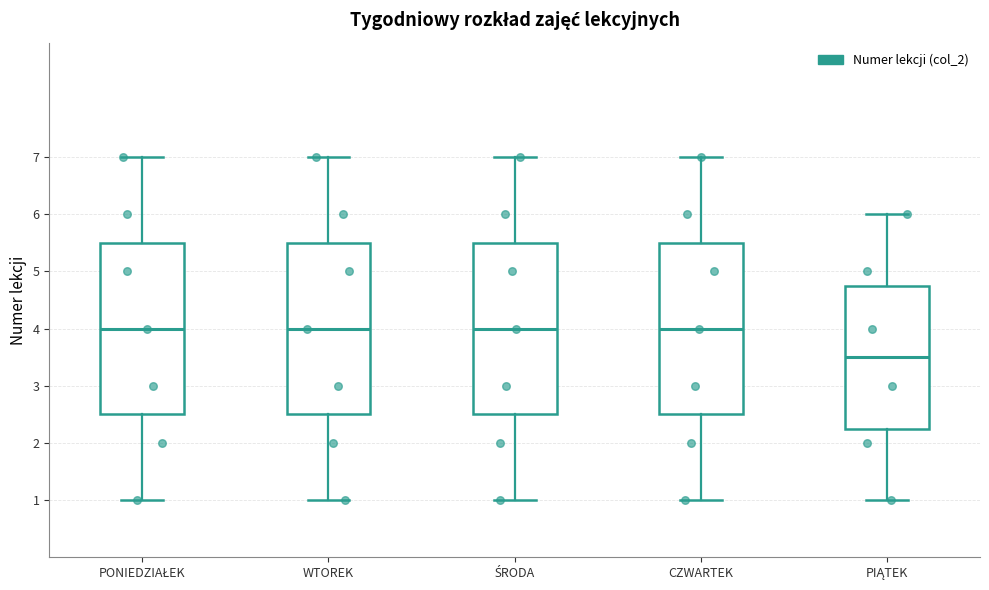

Reading left to right, transcribe this box plot: for each box, give where its median line is, the range the box spans, and where its two whiskers end, as read against the y-axis. The values are not printed on the chart, so give them approximately, as read against the axis.

PONIEDZIAŁEK: median 4.0, box 2.5 to 5.5, whiskers 1.0 to 7.0
WTOREK: median 4.0, box 2.5 to 5.5, whiskers 1.0 to 7.0
ŚRODA: median 4.0, box 2.5 to 5.5, whiskers 1.0 to 7.0
CZWARTEK: median 4.0, box 2.5 to 5.5, whiskers 1.0 to 7.0
PIĄTEK: median 3.5, box 2.3 to 4.8, whiskers 1.0 to 6.0